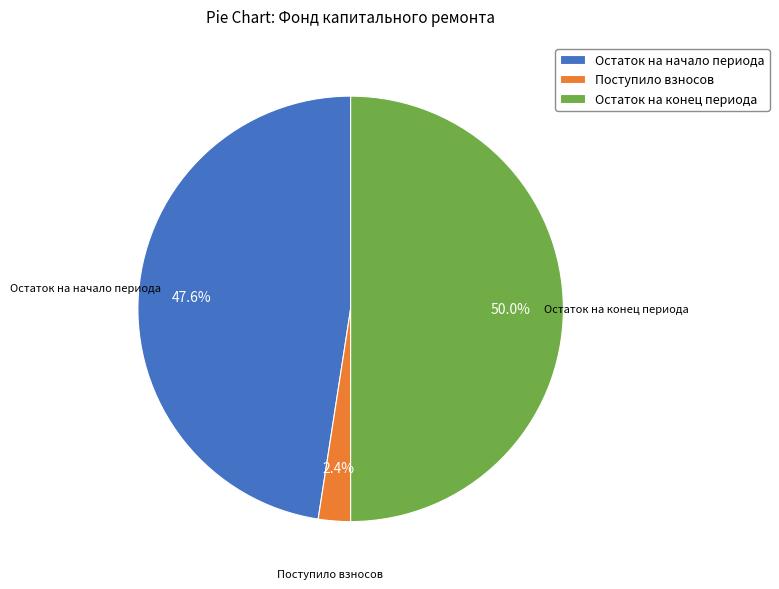

Is Поступило взносов the majority of the pie?

No